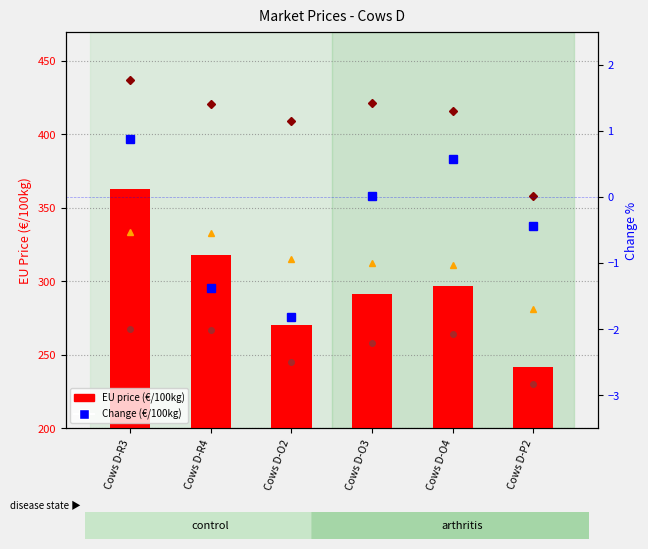

Count the number of data series in this chart.

5